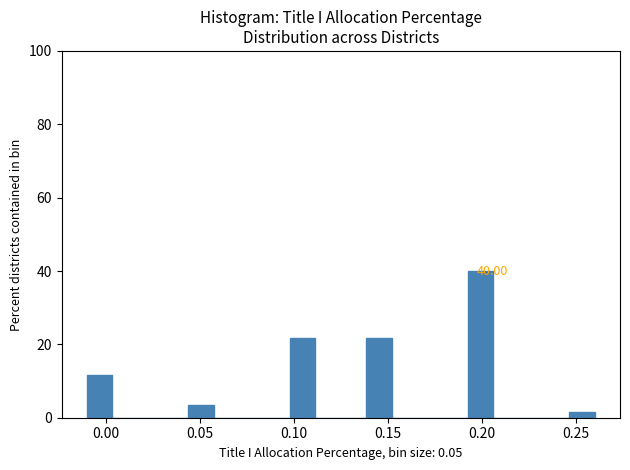

Around what value on the x-axis is the tallest bar? Give the approximate position of its centre, as read against the axis.

0.200